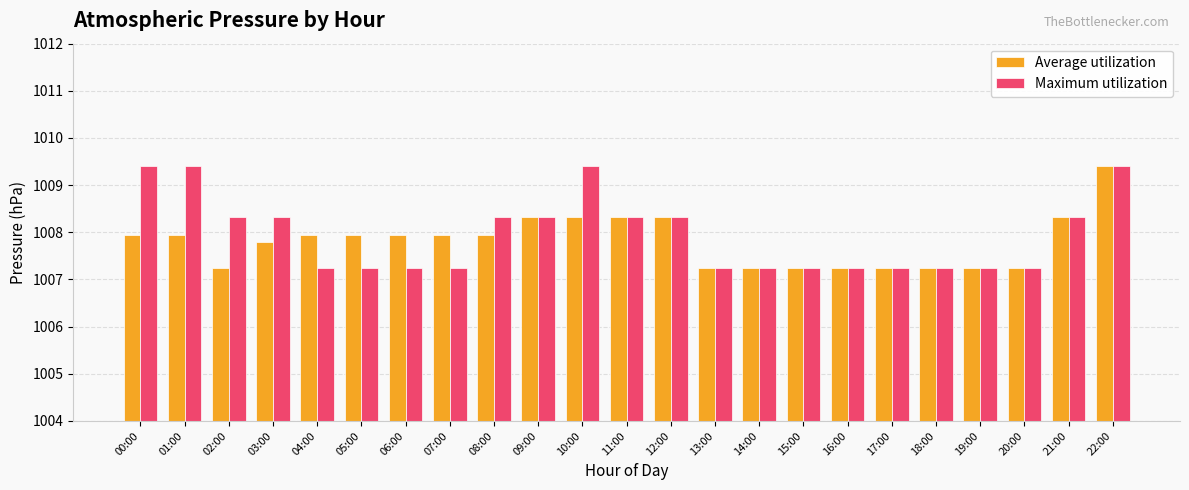

What is the difference between the highest and lowest values at 00:00?

1.5